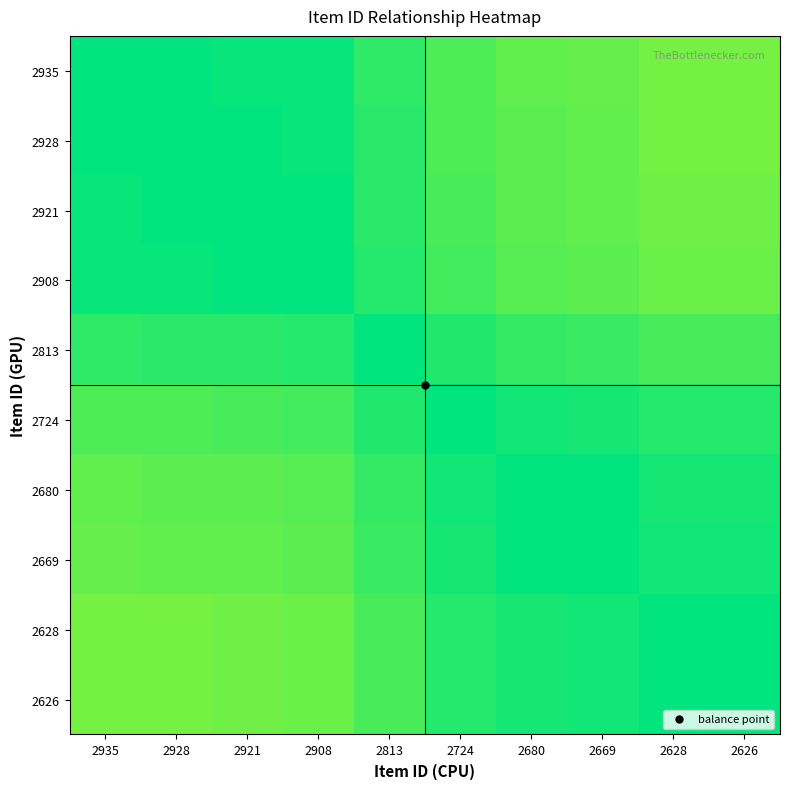

At which category does the chart reach its peak across all series?

2935